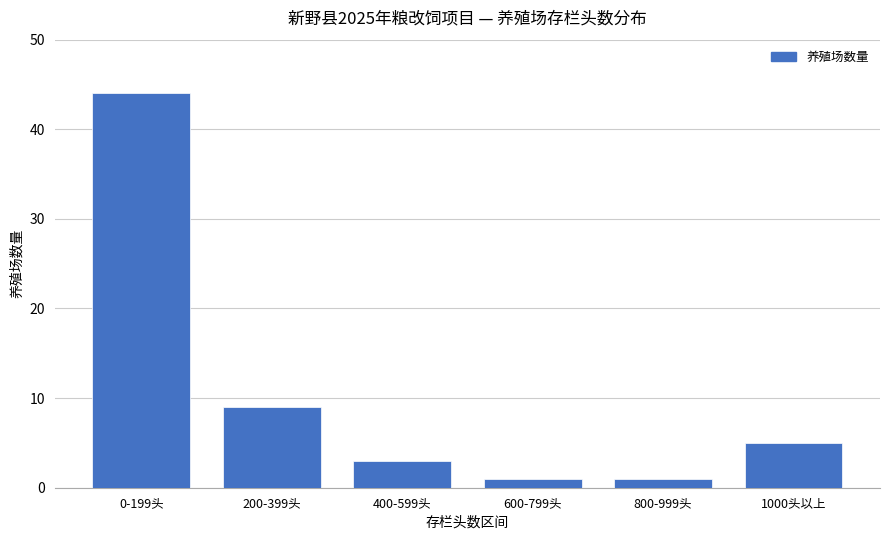

Reading left to right, what are all the values shown in this chart?

0-199头=44	200-399头=9	400-599头=3	600-799头=1	800-999头=1	1000头以上=5